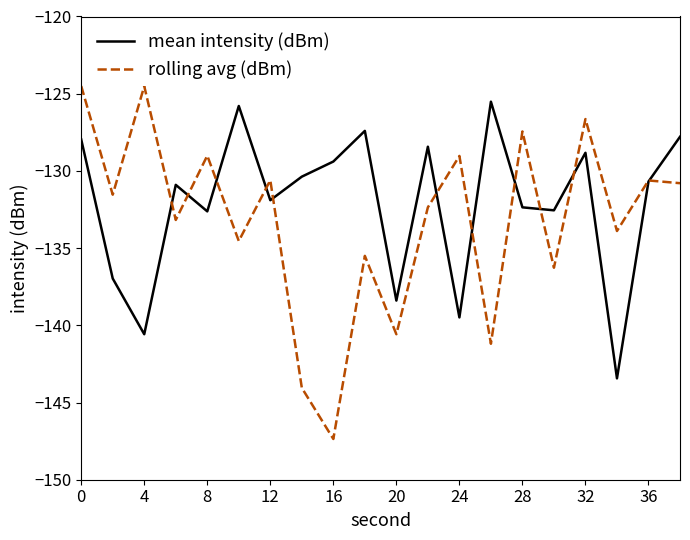

What is the maximum value for mean intensity (dBm)?

-125.5